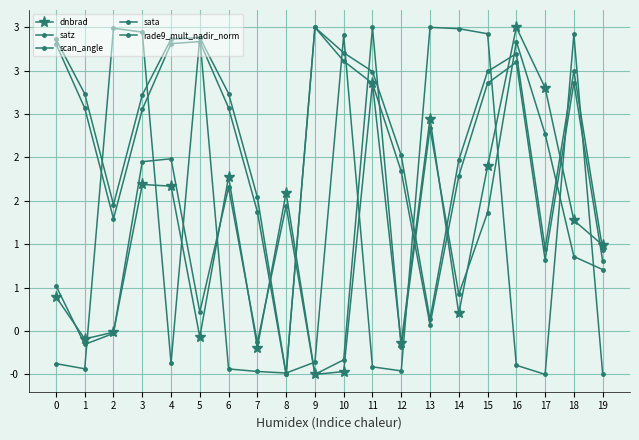

What is the highest value of the satz series?

3.5